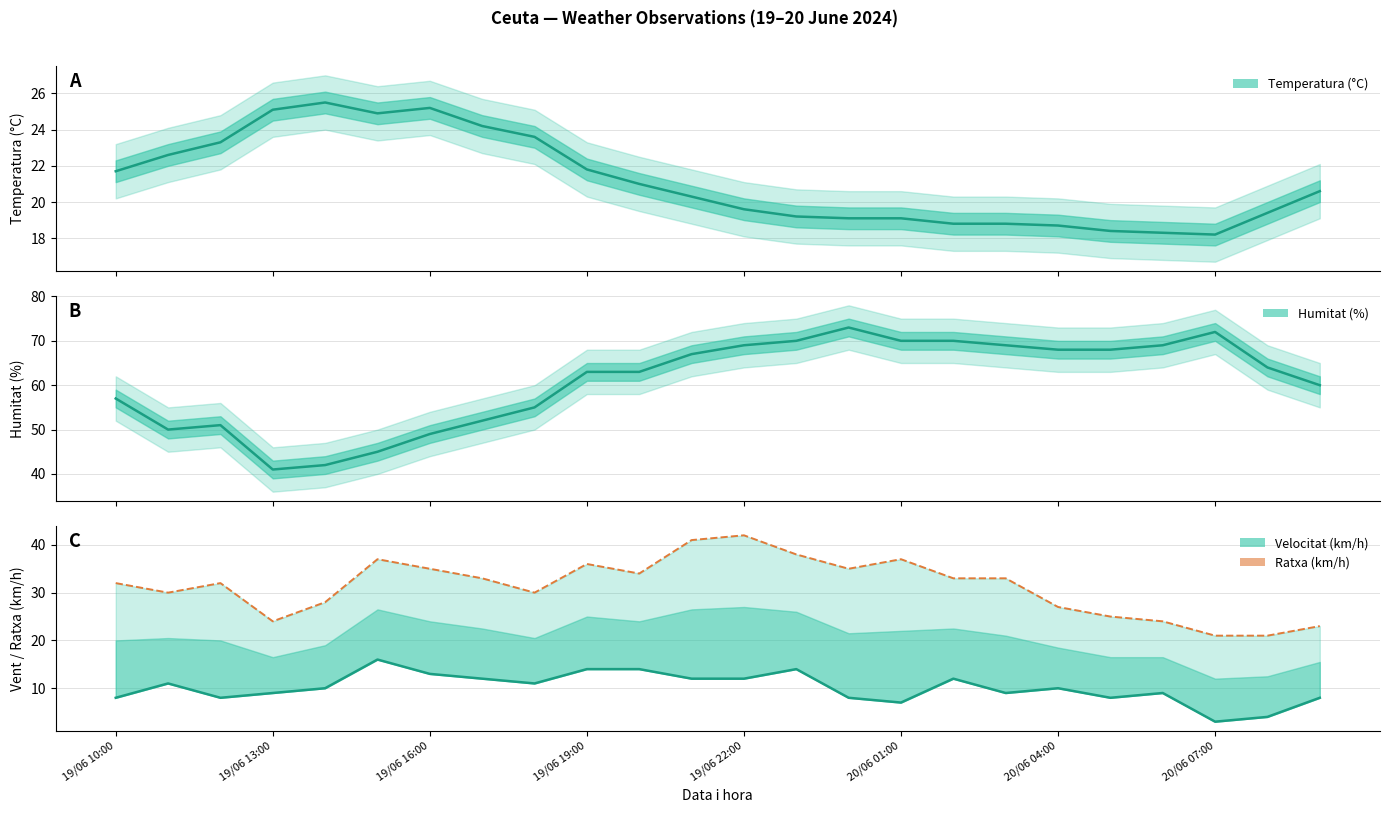

Is it true that the value at 19/06 16:00 is 5?

False